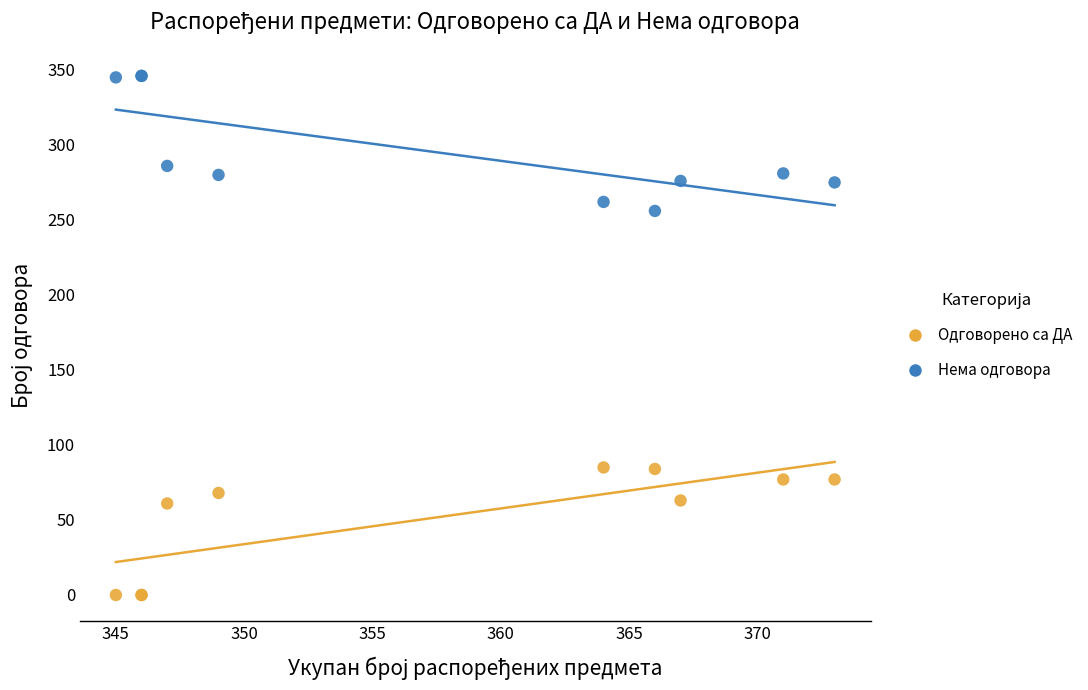

What are all the series names shown in the legend?

Одговорено са ДА, Нема одговора